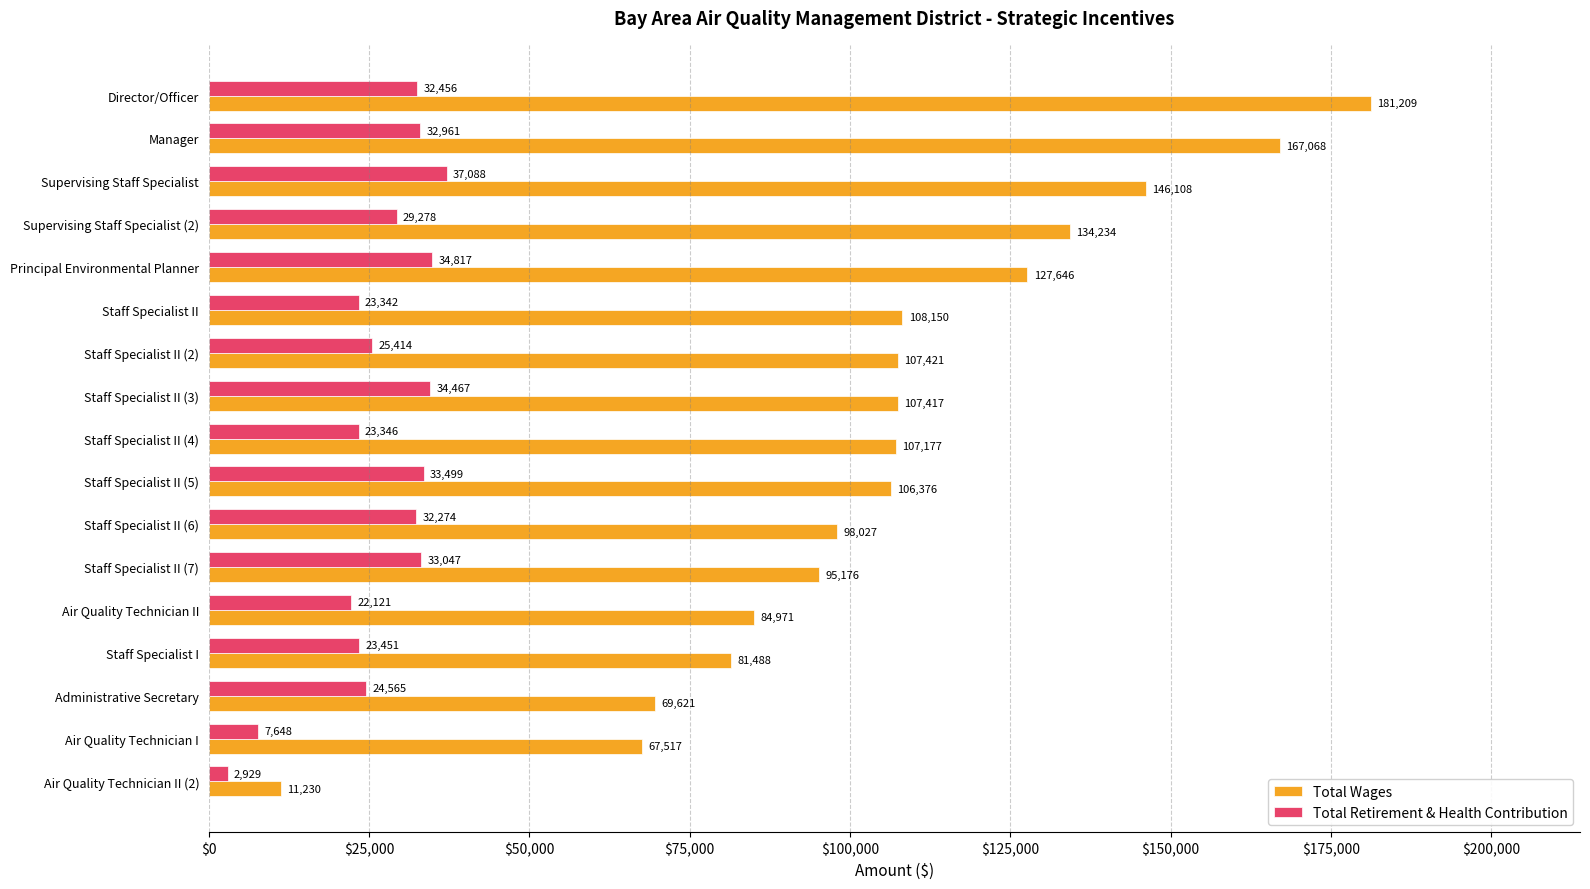

What is the total value across all series at Staff Specialist II (6)?

130301